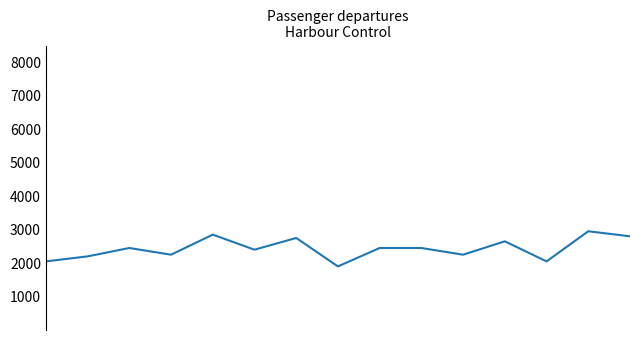

What is the average value?

2430